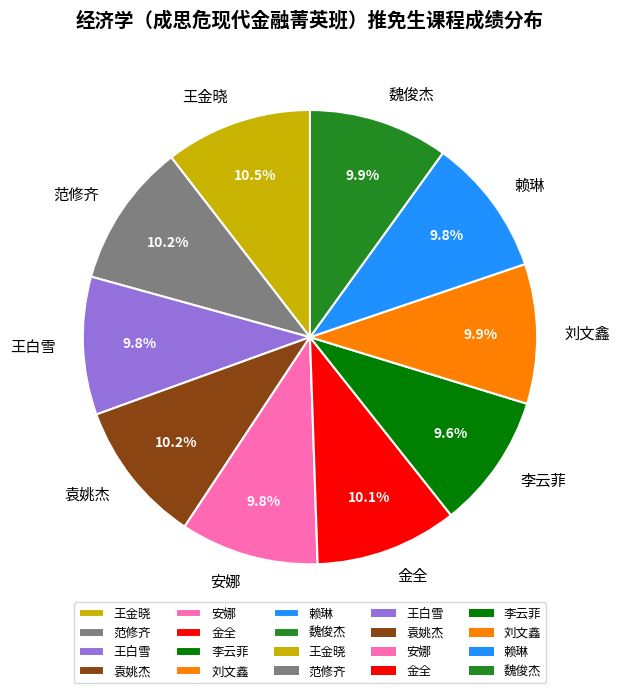

Is the sum of 赖琳 and 范修齐 greater than half?

No